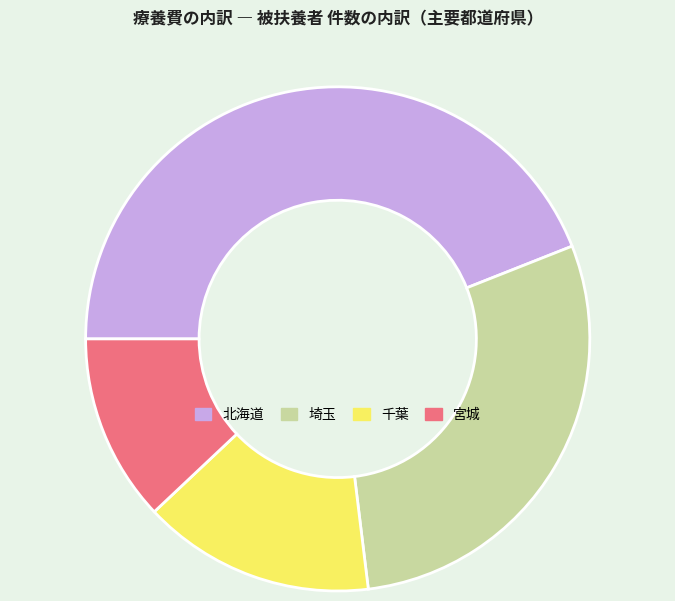

Is there any slice that represents more than half of the pie?

No